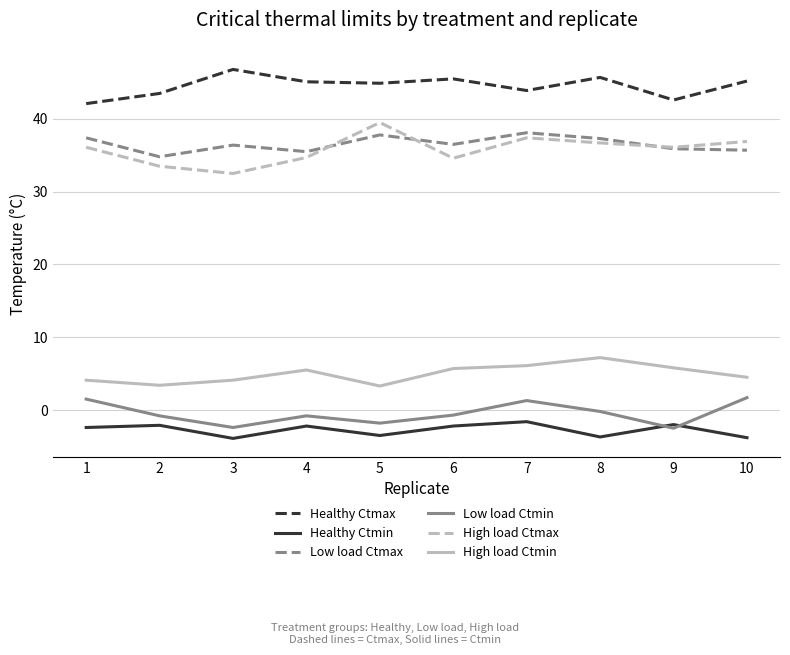

What is the smallest value displayed?

-3.9